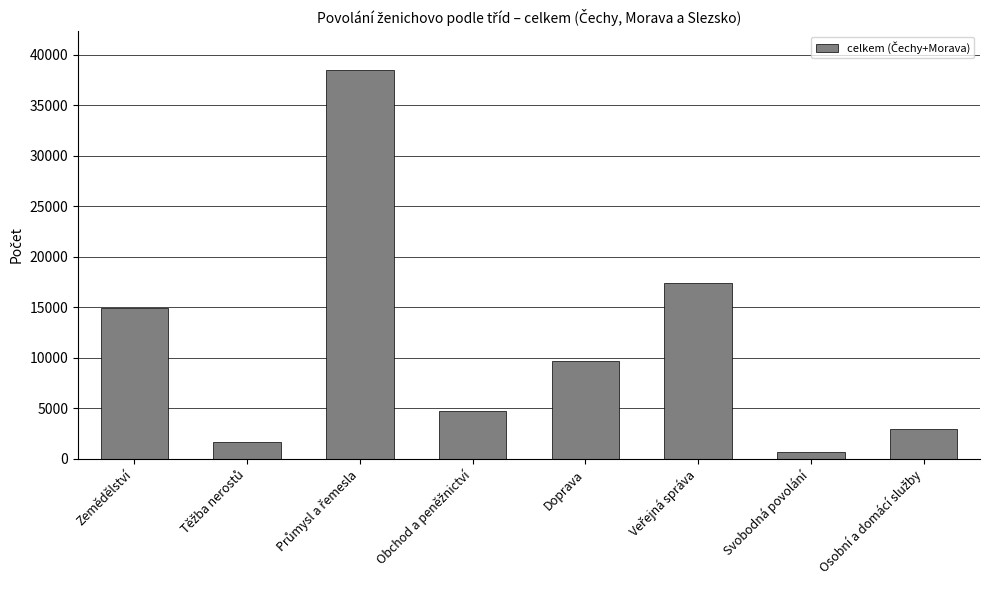

What is the difference between the second highest and second lowest values?

15742